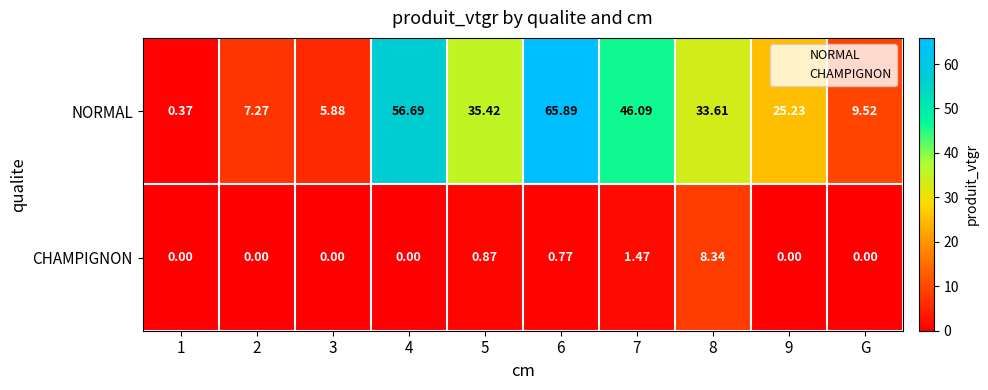

Rank the series by their average value, from highest to lowest.

NORMAL, CHAMPIGNON